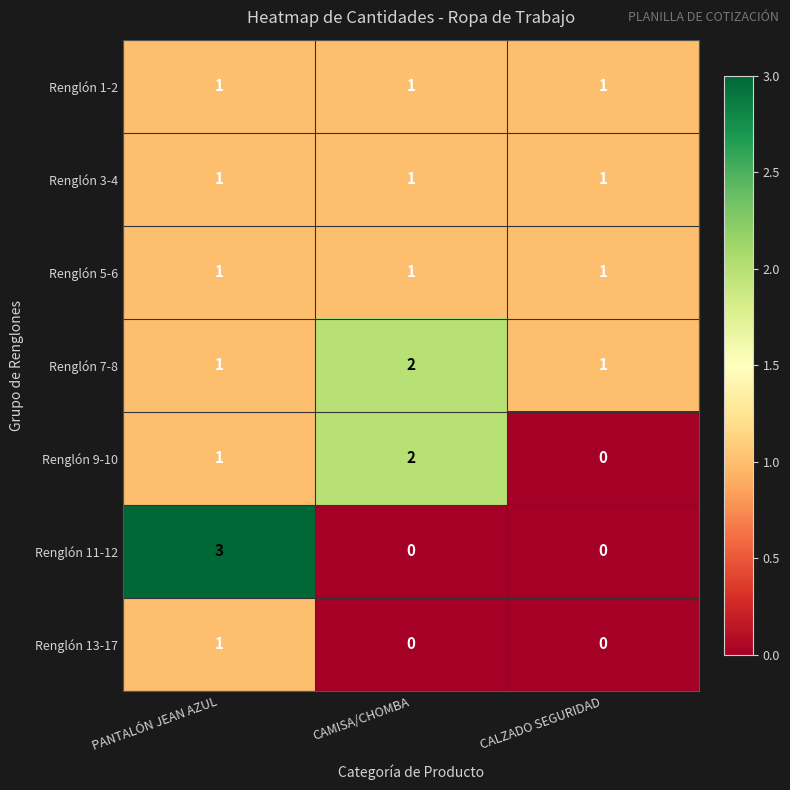

At which category does the chart reach its peak across all series?

PANTALÓN JEAN AZUL